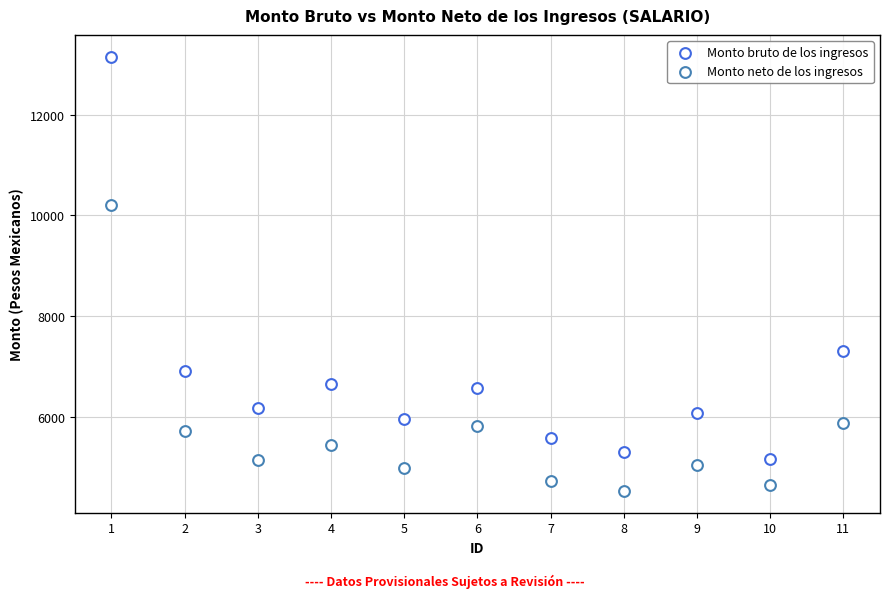

Count the number of points in this scatter plot.

22